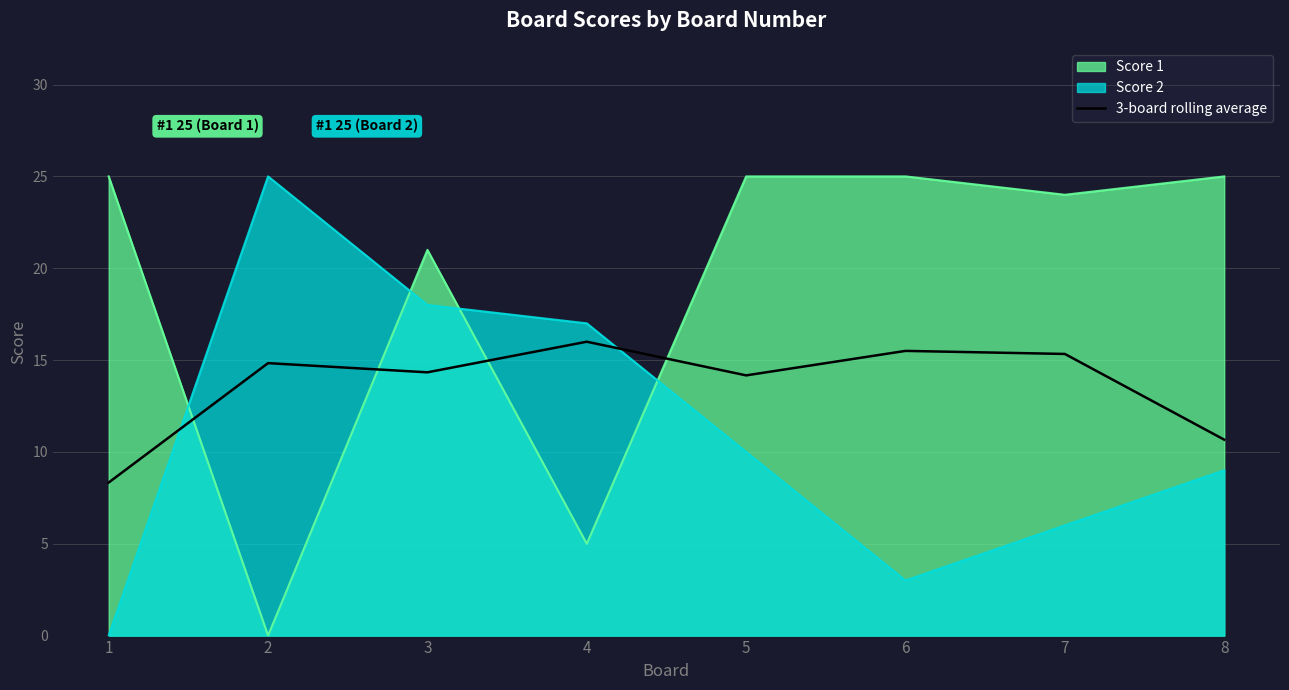

What is the maximum value for Score 2?

25.0